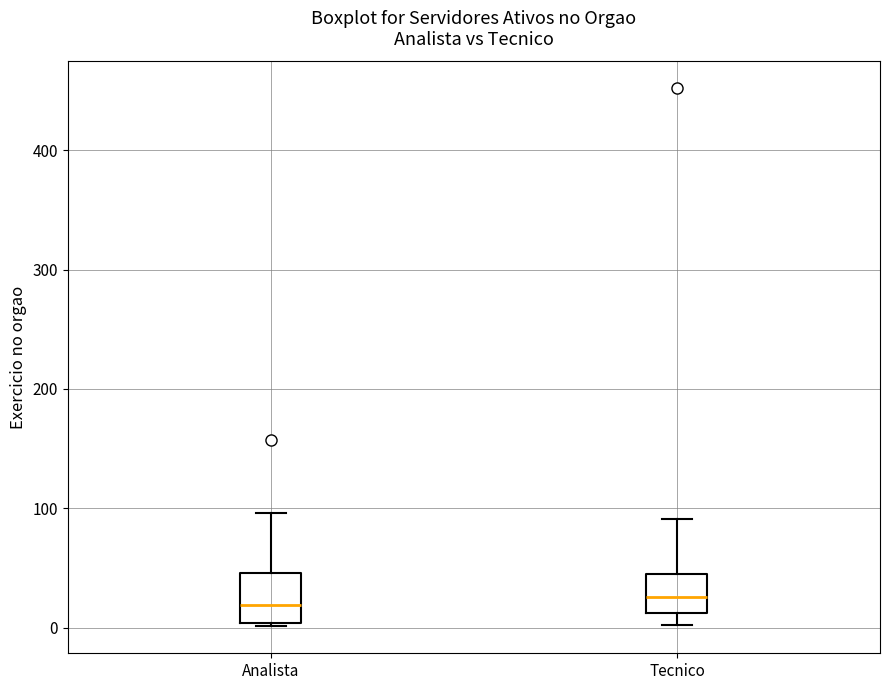

Reading left to right, read every box against the y-axis: the position of its median line, the range the box covers, and the ends of its whiskers. The values are not printed on the chart, so give them approximately, as read against the axis.

Analista: median 20, box 0 to 50, whiskers 0 to 100
Tecnico: median 30, box 10 to 50, whiskers 0 to 90